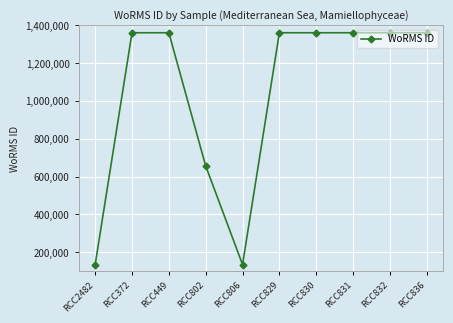

At which label is the value closest to 747869?

RCC802